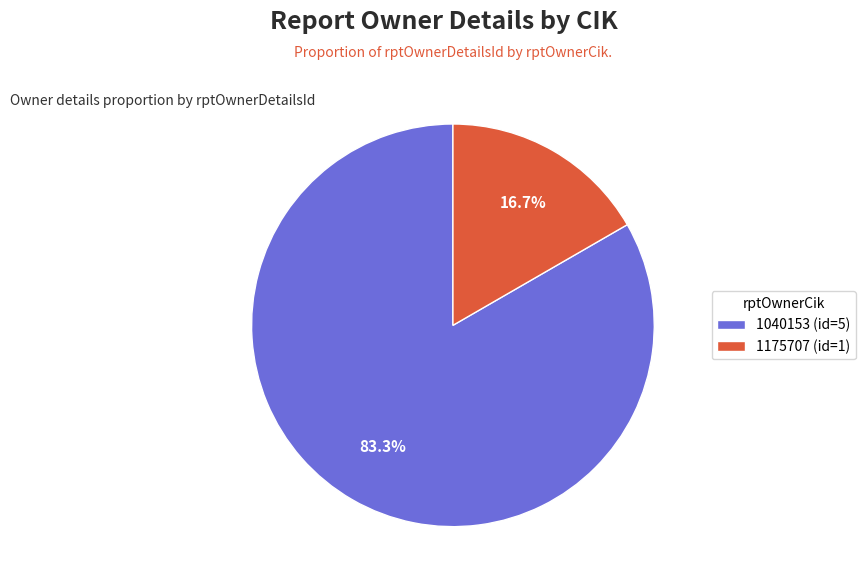

Which slice is the largest?

1040153